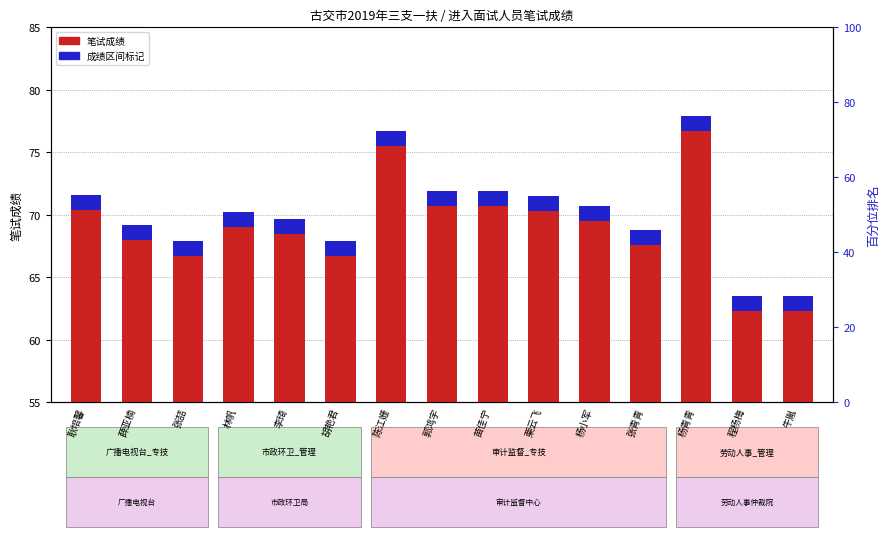

Rank the categories by value from highest to lowest.

杨青青, 陈江姗, 郭鸿宇, 苗佳宁, 耿培馨, 栗云飞, 杨小军, 林帆, 李琦, 薛亚楠, 张青青, 张喆, 胡艳君, 程杨梅, 牛胤